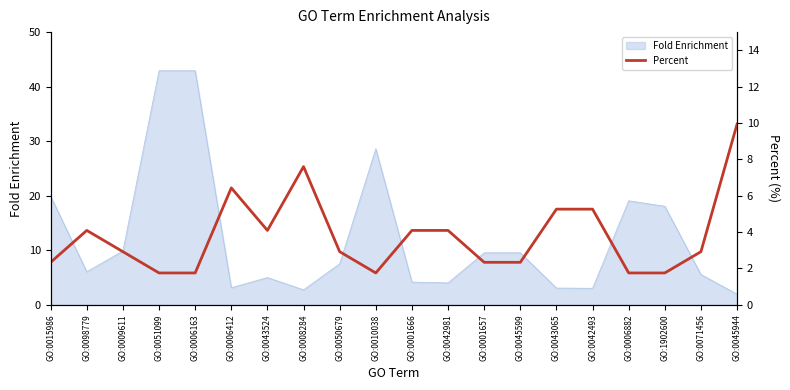

True or false: Fold Enrichment has a value of 12.9 at GO:0010038.

False